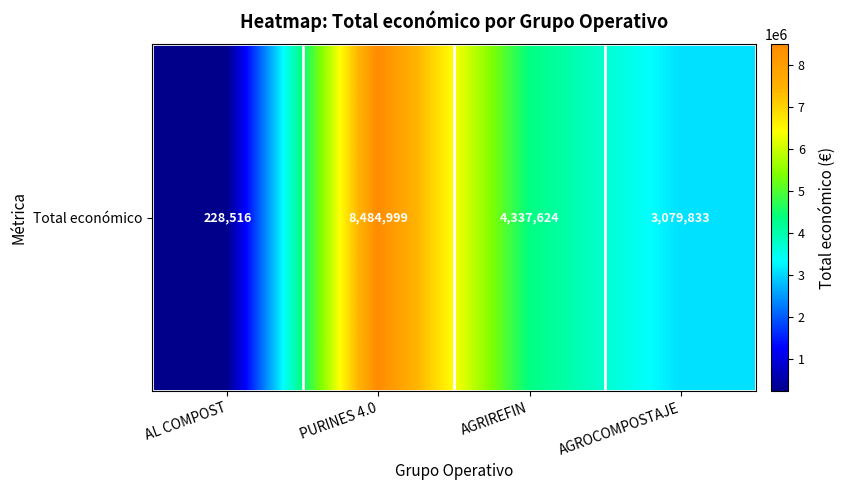

Reading right to left, what are all the values shown in this chart?

AGROCOMPOSTAJE=3079833	AGRIREFIN=4337624	PURINES 4.0=8484999	AL COMPOST=228516